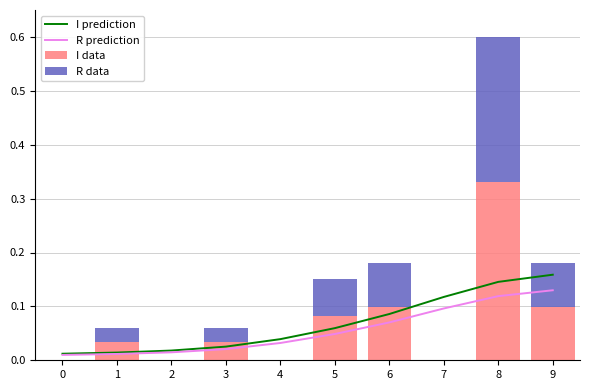

Reading right to left, list all the values displayed in this chart.

I prediction: 9=0.2	8=0.1	7=0.1	6=0.1	5=0.1	4=0.0	3=0.0	2=0.0	1=0.0	0=0.0
R prediction: 9=0.1	8=0.1	7=0.1	6=0.1	5=0.0	4=0.0	3=0.0	2=0.0	1=0.0	0=0.0
I data: 9=0.1	8=0.3	7=0.0	6=0.1	5=0.1	4=0.0	3=0.0	2=0.0	1=0.0	0=0.0
R data: 9=0.1	8=0.3	7=0.0	6=0.1	5=0.1	4=0.0	3=0.0	2=0.0	1=0.0	0=0.0